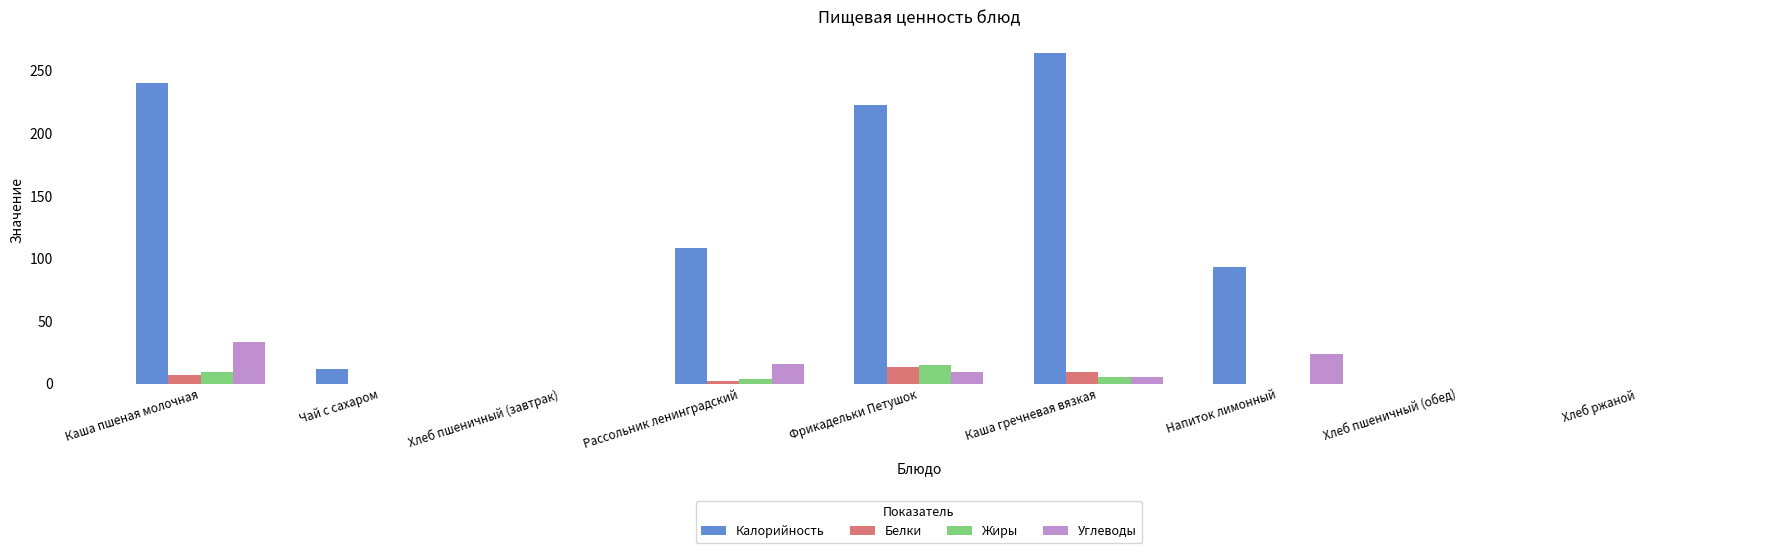

The Жиры series shows -10 at Напиток лимонный. True or false?

False